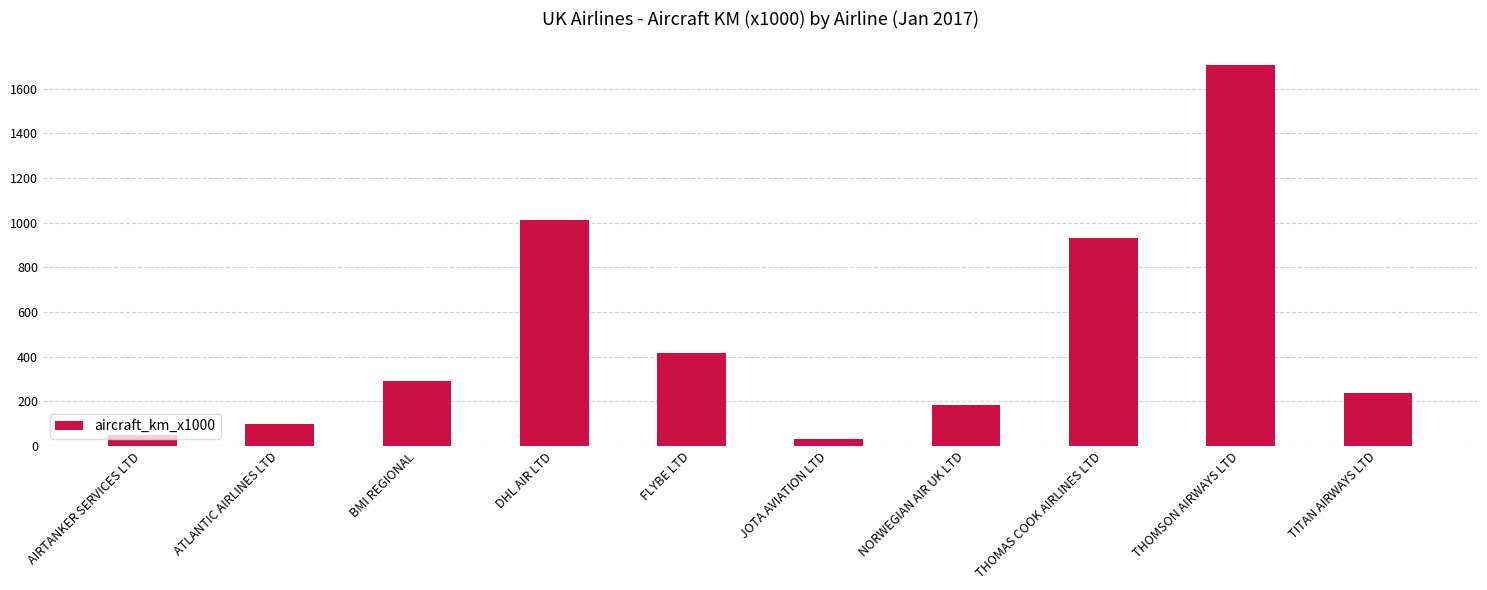

At which category does the chart reach its minimum across all series?

JOTA AVIATION LTD